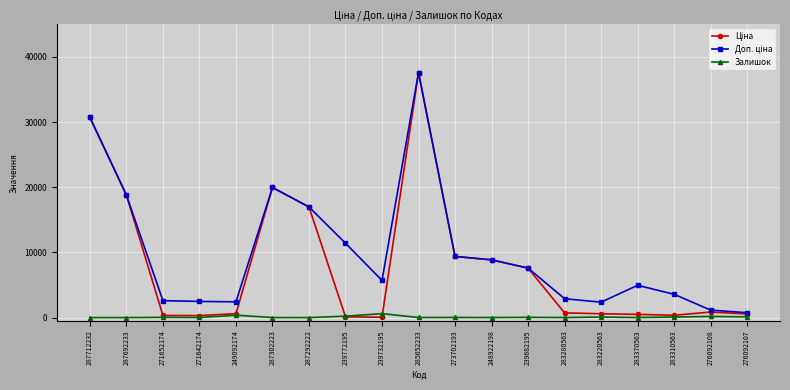

True or false: Залишок has a value of 0.0 at 287692233.

True